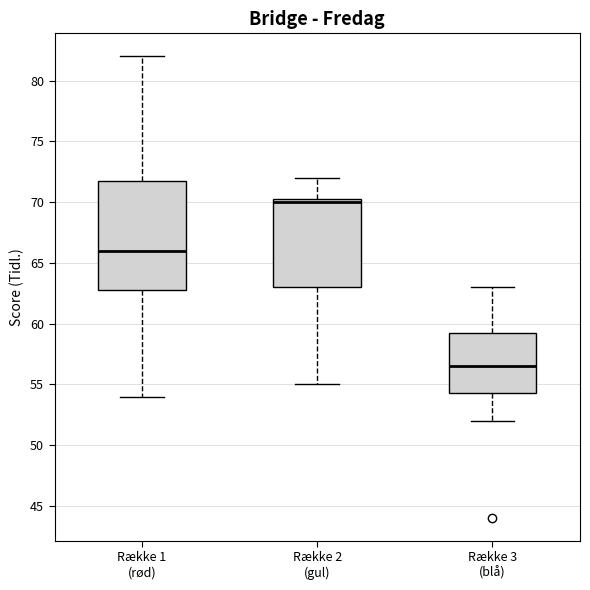

Which box's median line is the lowest?

Række 3 (blå)